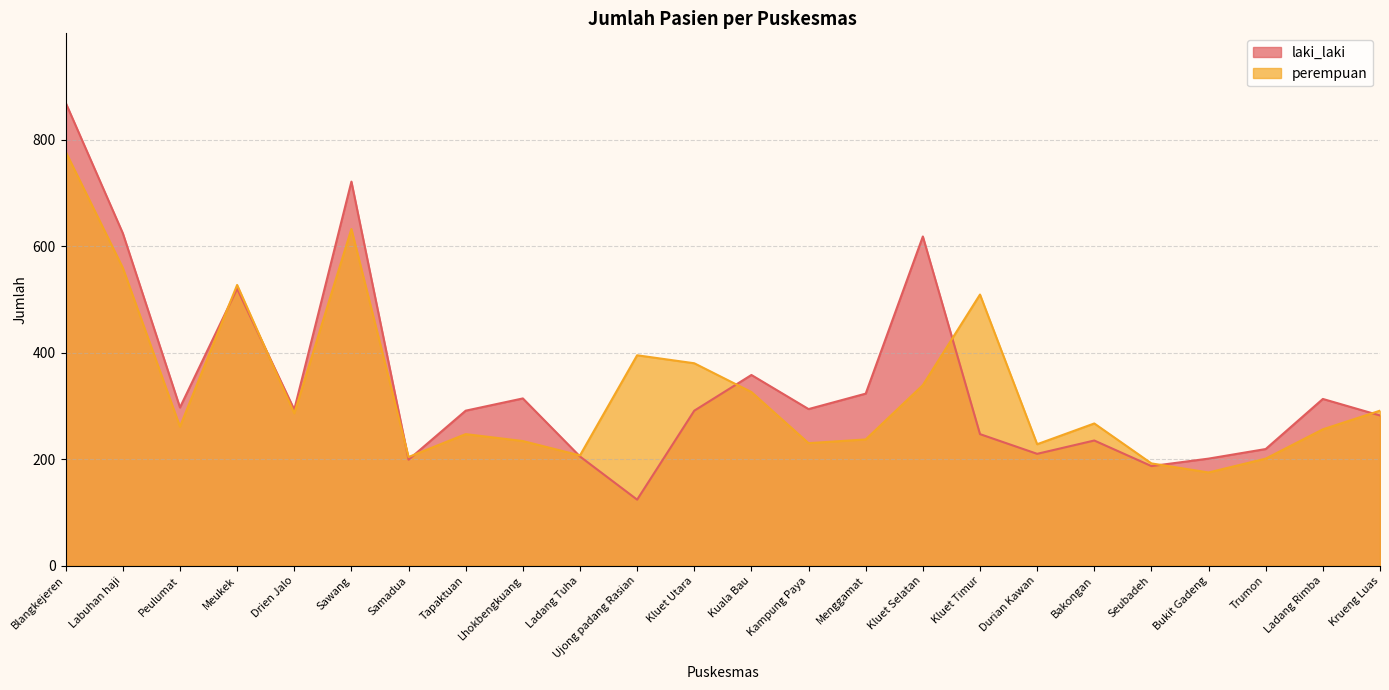

What is the sum of the laki_laki values at Menggamat and Blangkejeren?

1192